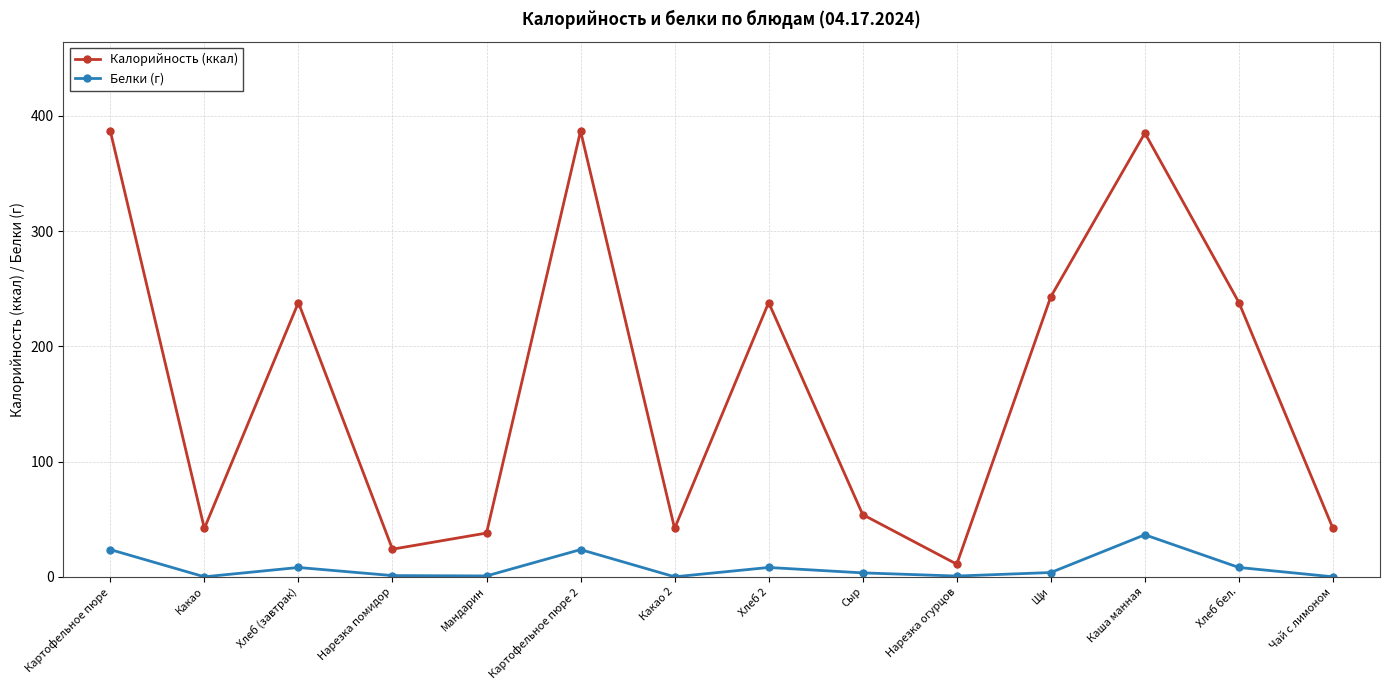

What is the label of the 9th point from the right?

Картофельное пюре 2